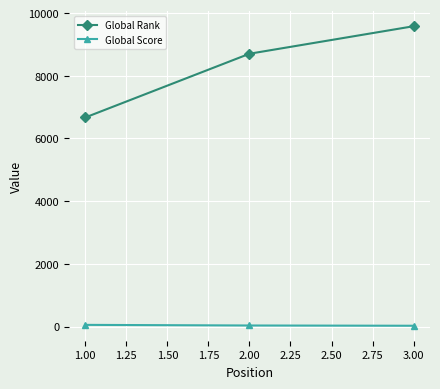

Which series has the widest spread of values?

Global Rank